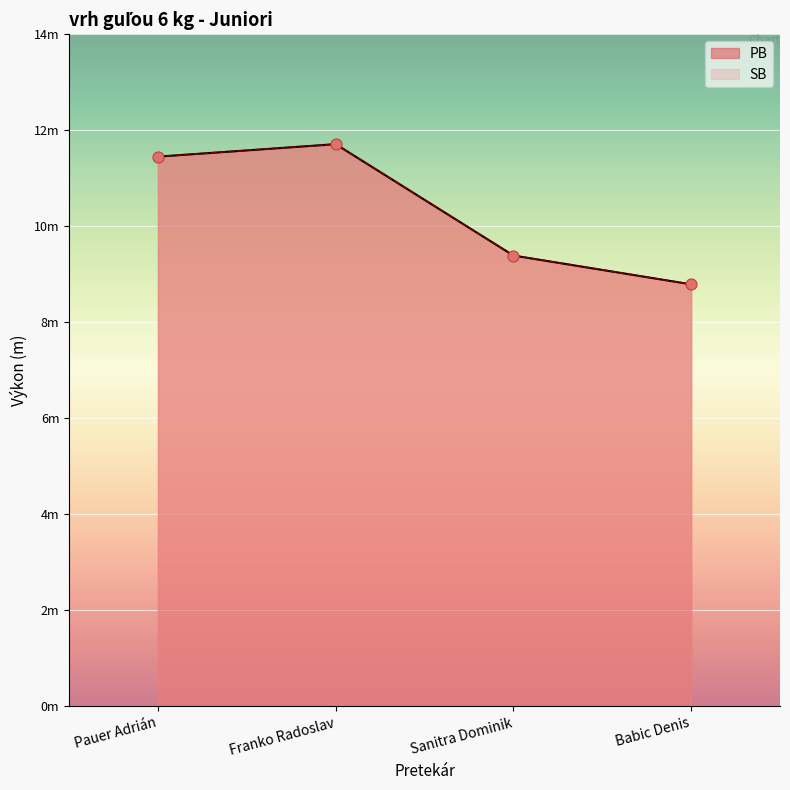

Which series reaches the maximum Y coordinate?

PB